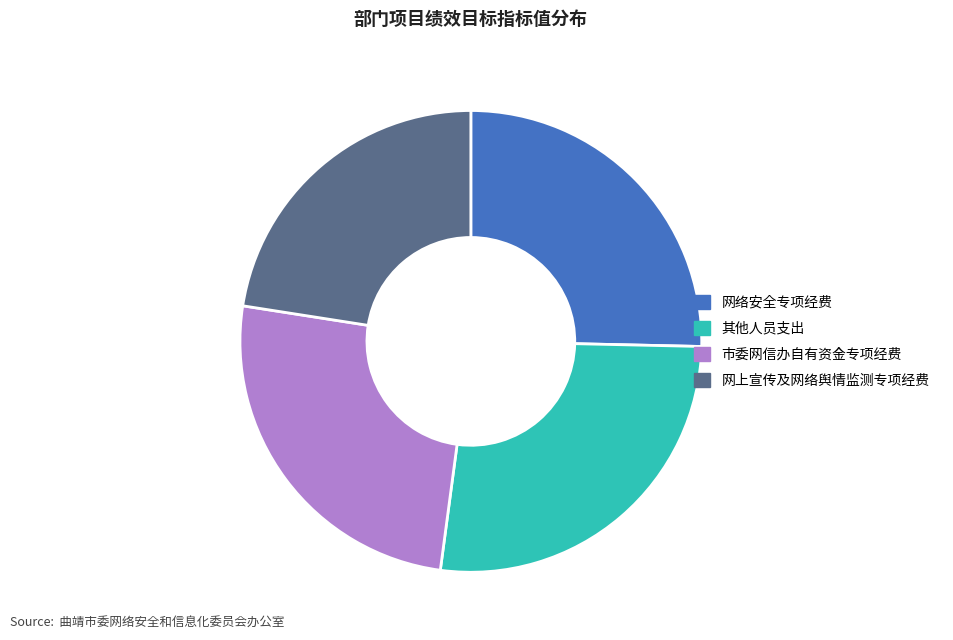

Which slice is the smallest?

网上宣传及网络舆情监测专项经费